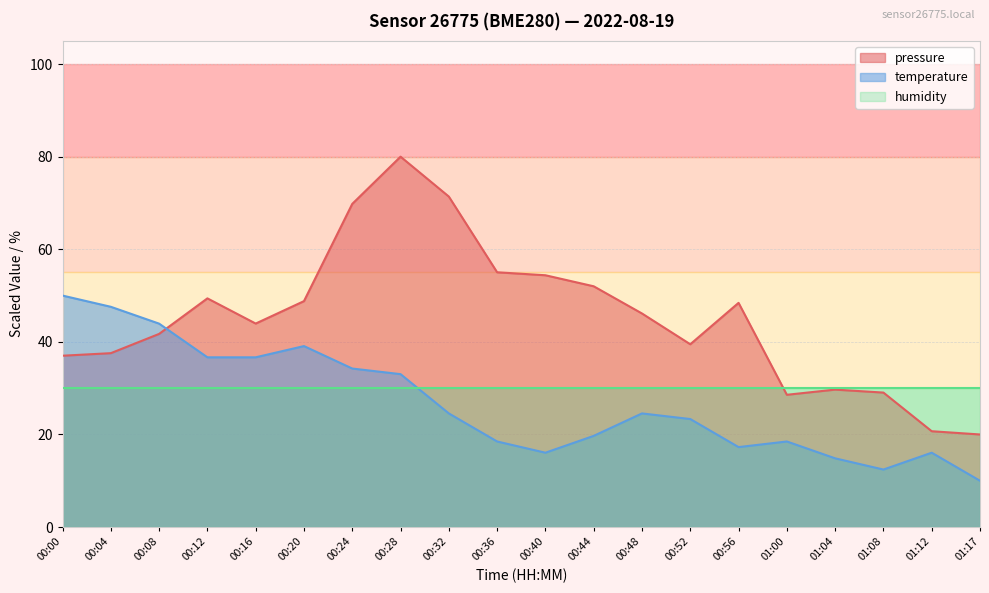

Where does the temperature series first go above 24?

00:00